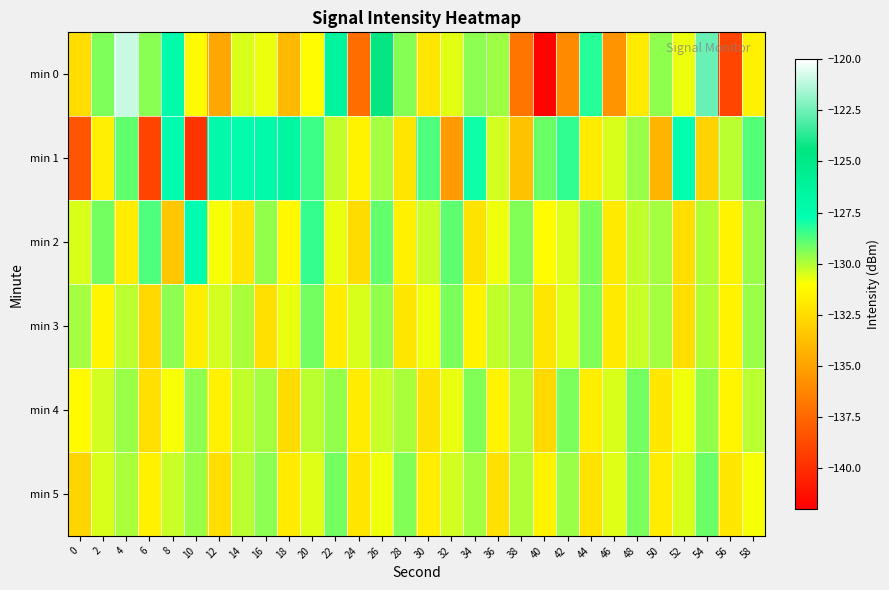

What is the smallest value displayed?

-141.8